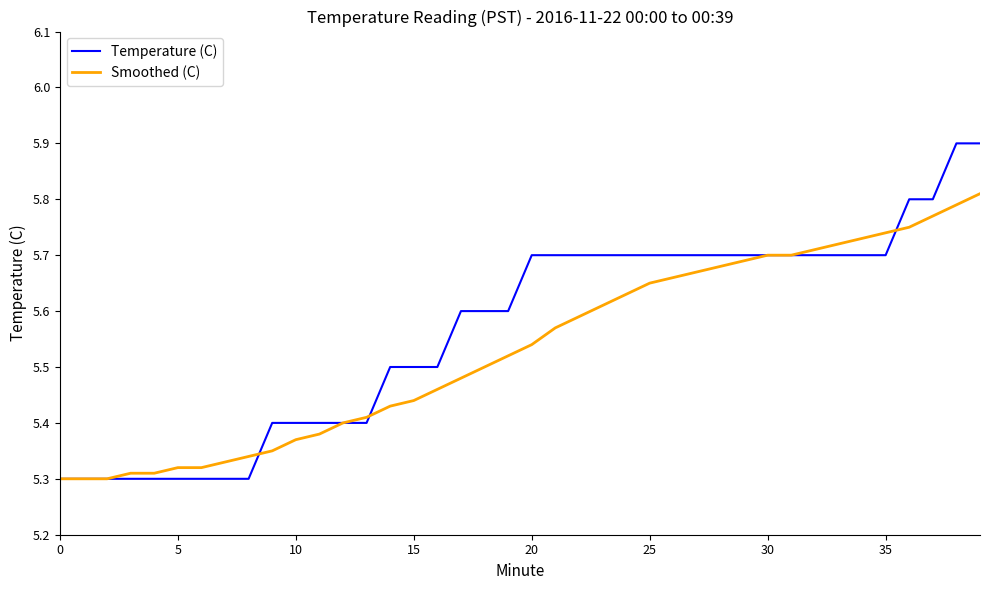

What is the greatest value displayed?

5.9